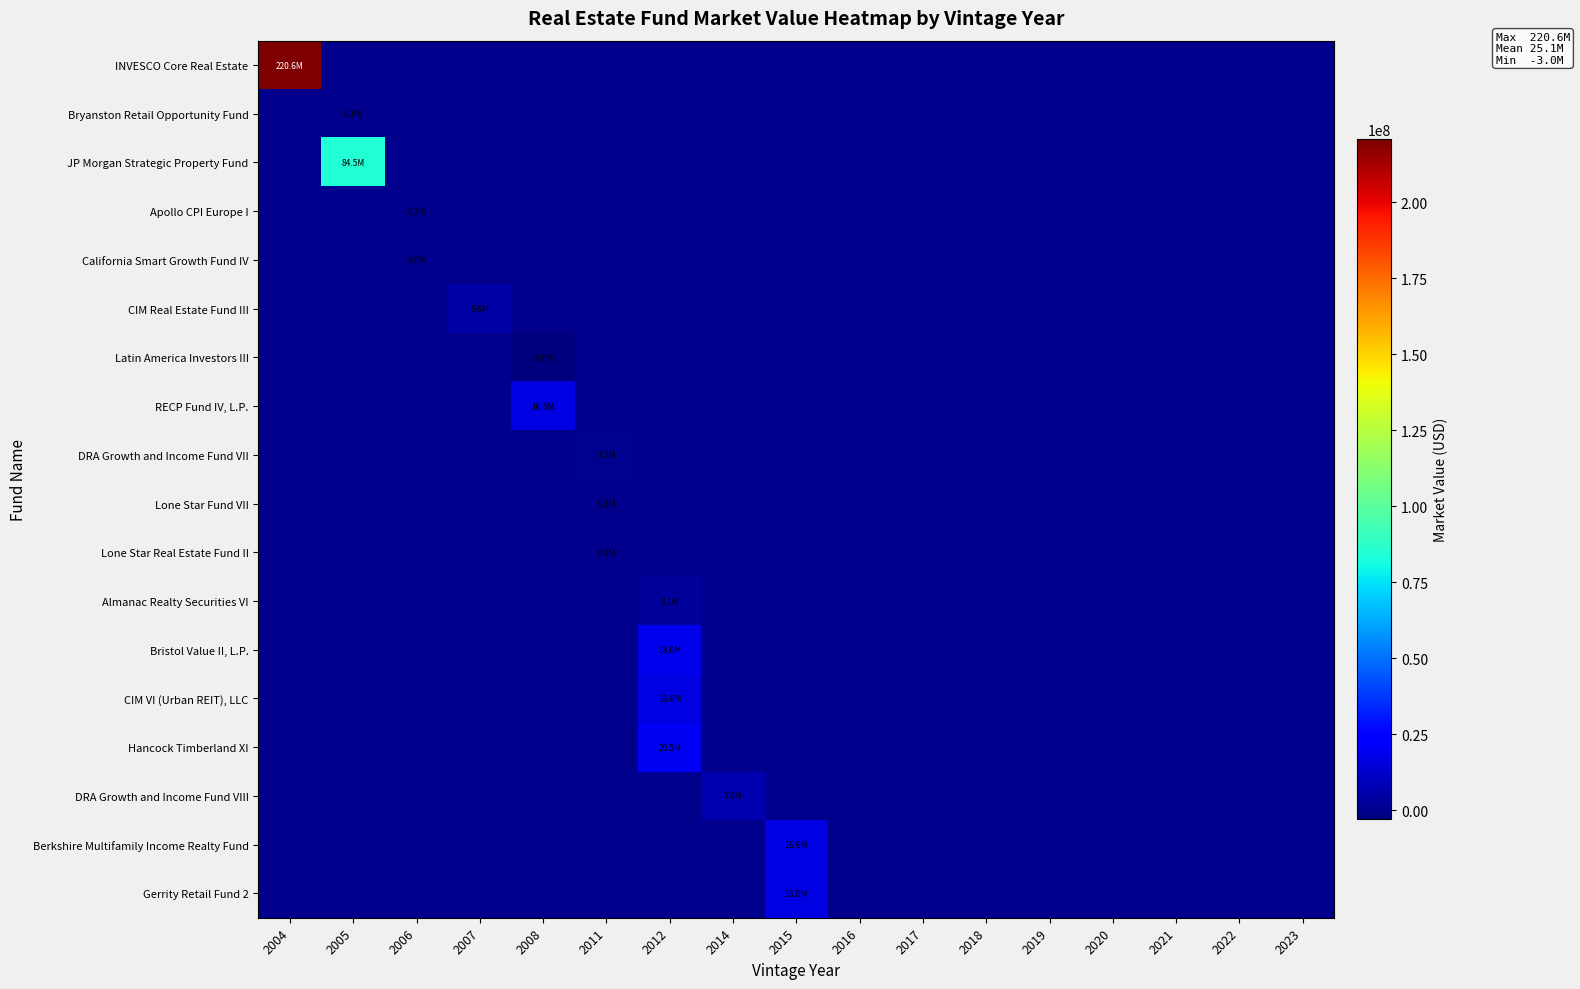

Count the number of data series in this chart.

18